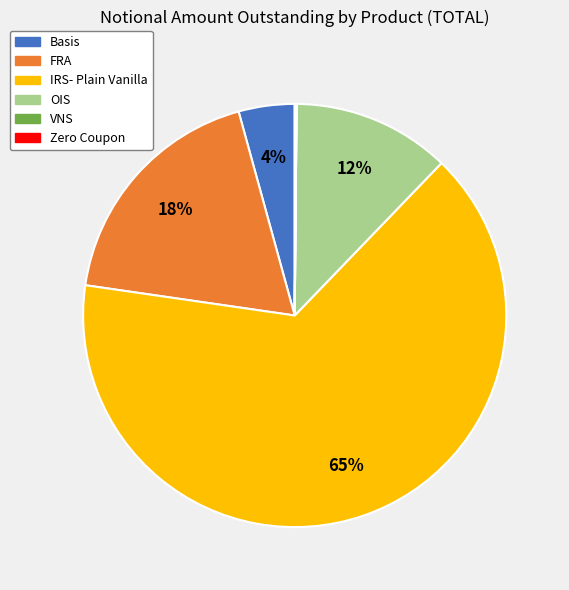

To the nearest percent, what is the average slice percentage?

17%